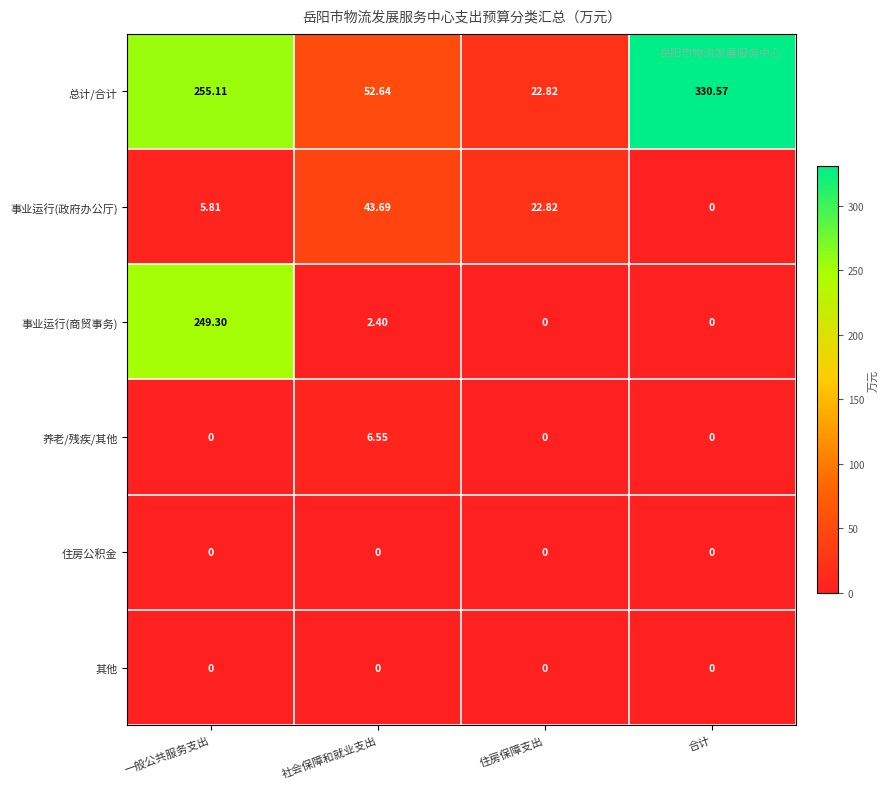

How many data points does each series have?

4